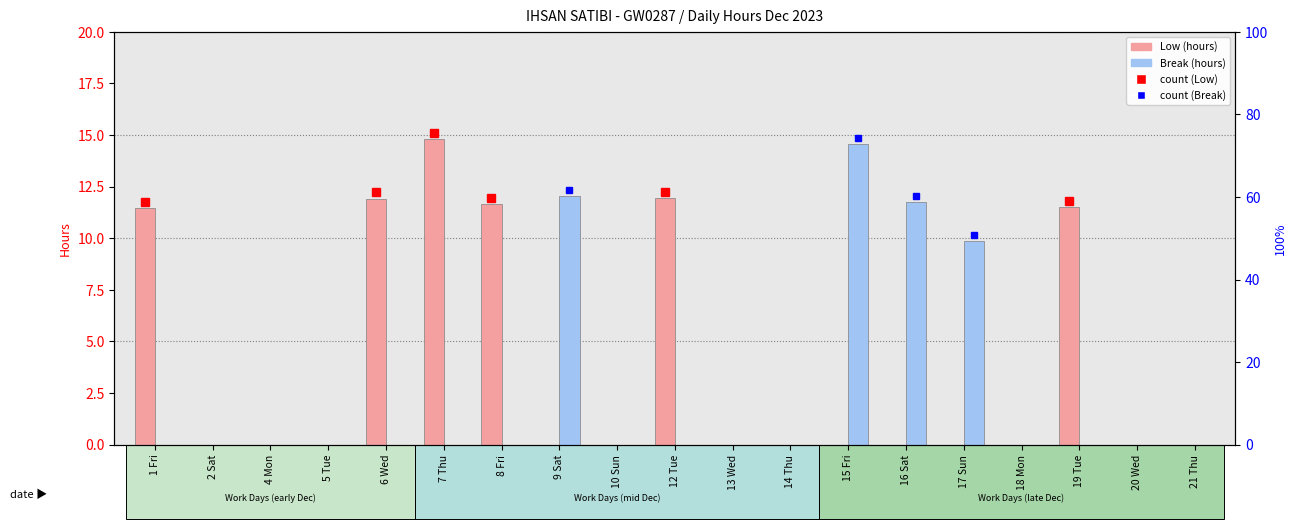

How many series are shown in this chart?

2